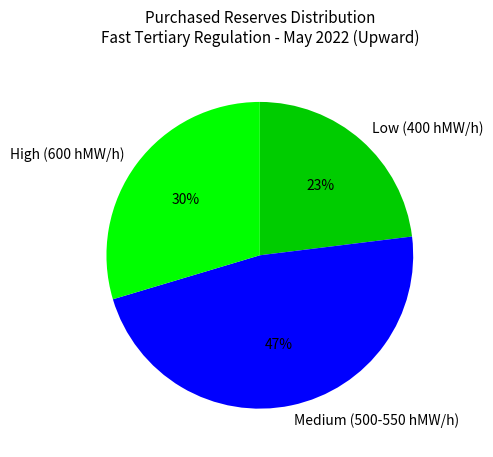

Do Low (400 hMW/h) and Medium (500-550 hMW/h) together represent more than half of the pie?

Yes